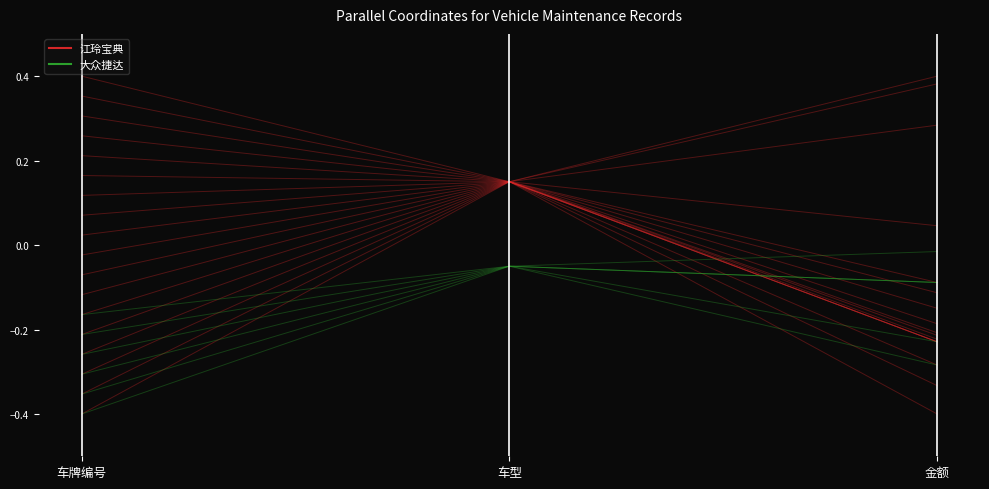

At which label does 江玲宝典 first exceed 0?

车牌编号